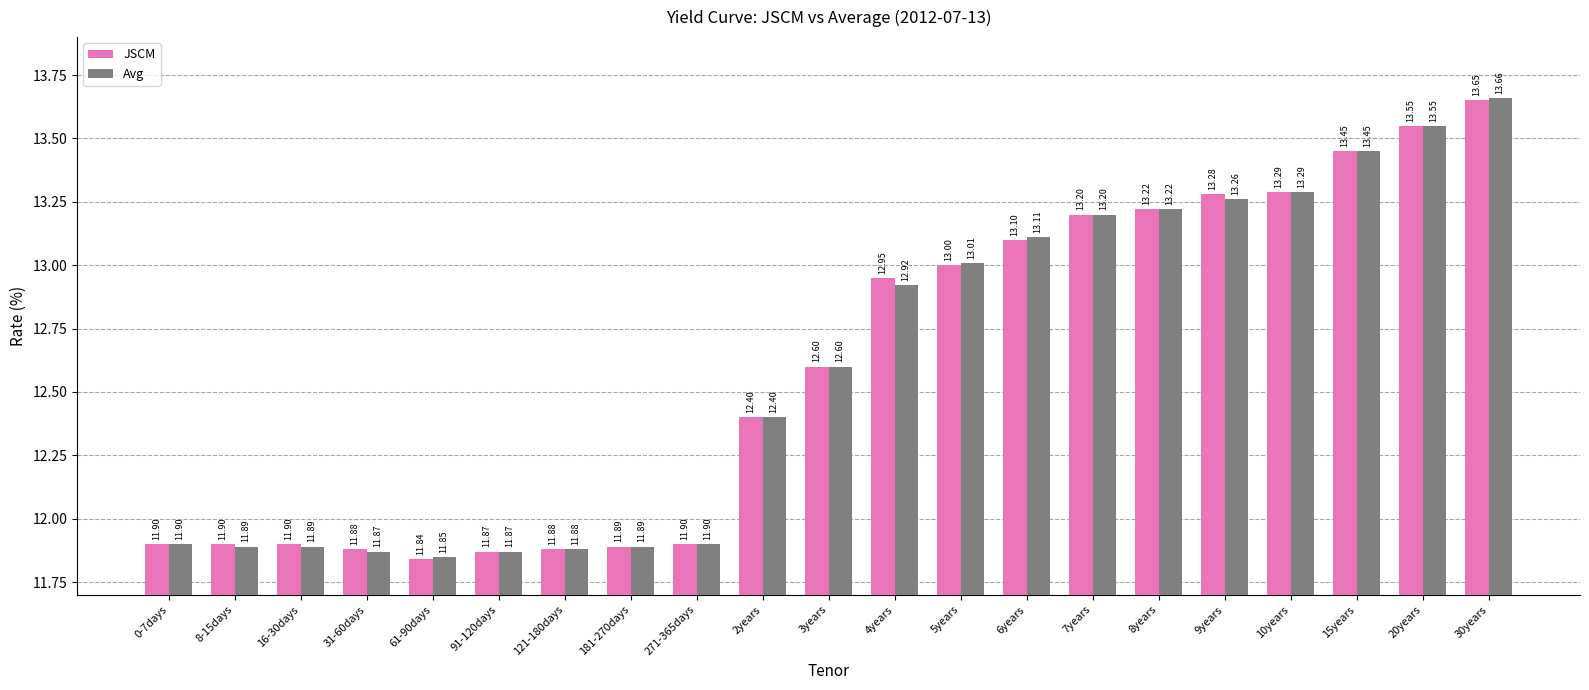

Rank the series by their average value, from highest to lowest.

JSCM, Avg